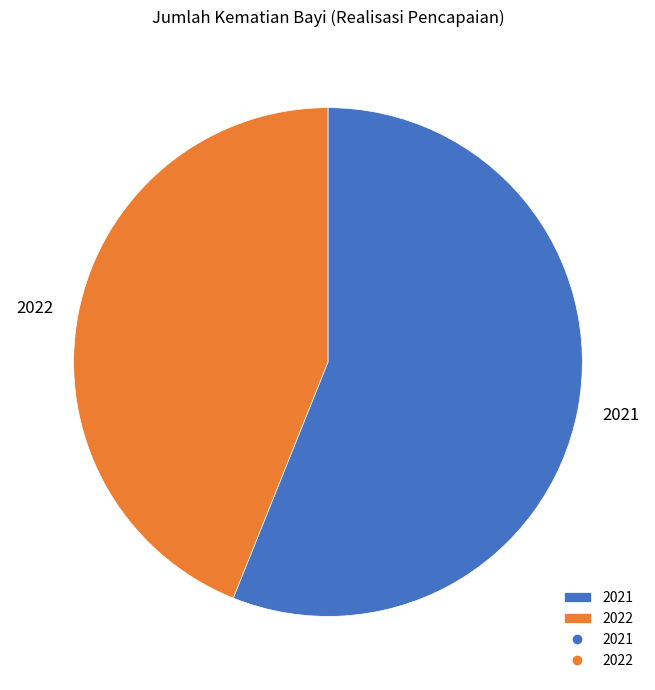

True or false: 2021 accounts for 68% of the total.

False